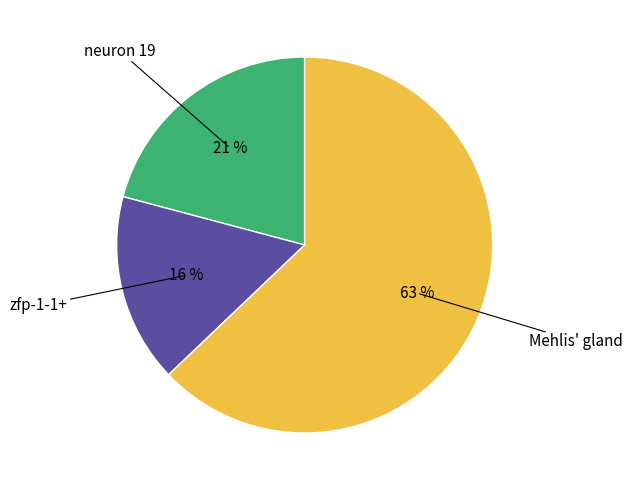

How many slices are in this pie chart?

3